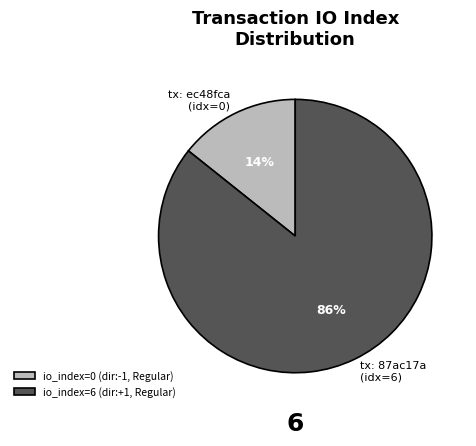

Is tx: ec48fca (idx=0) the majority of the pie?

No